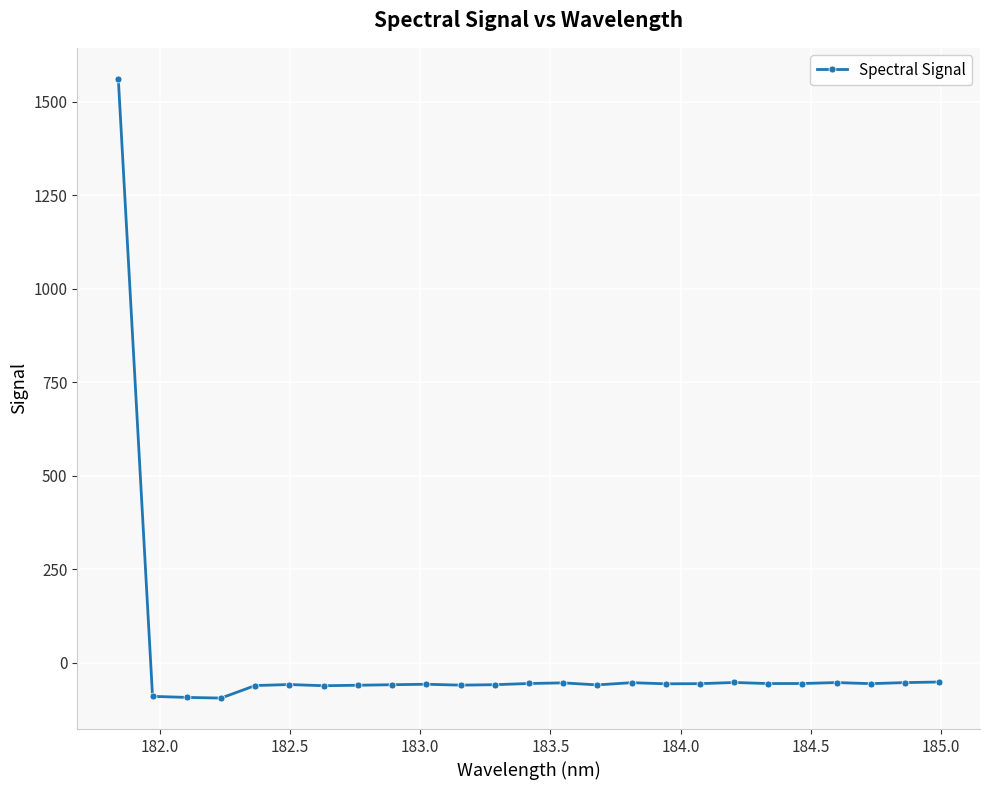

True or false: there are more than 1 points higher than both neighbors.

True